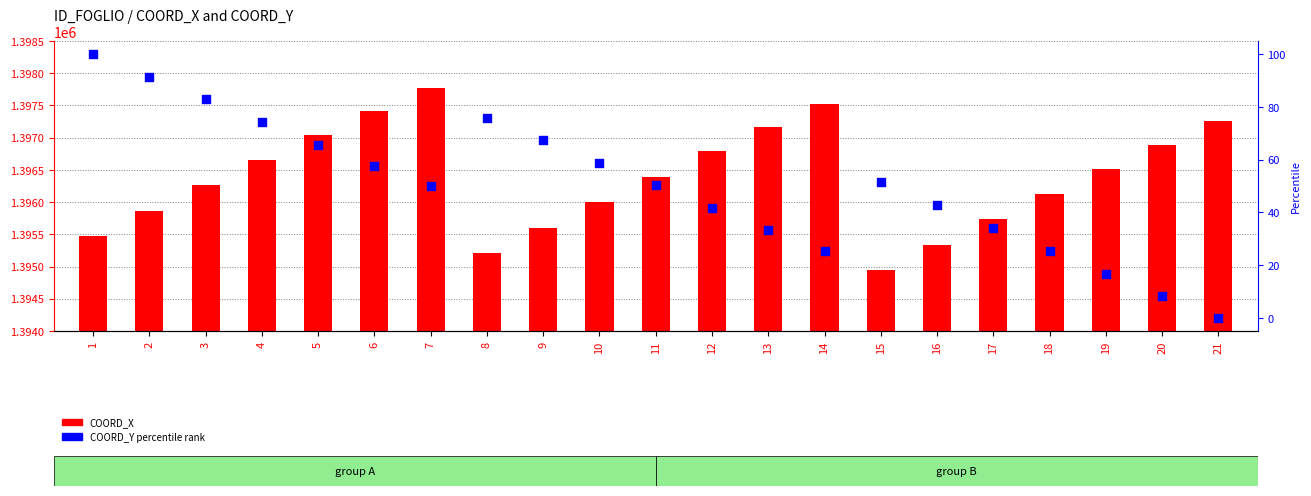

What are all the series names shown in the legend?

COORD_X, COORD_Y percentile